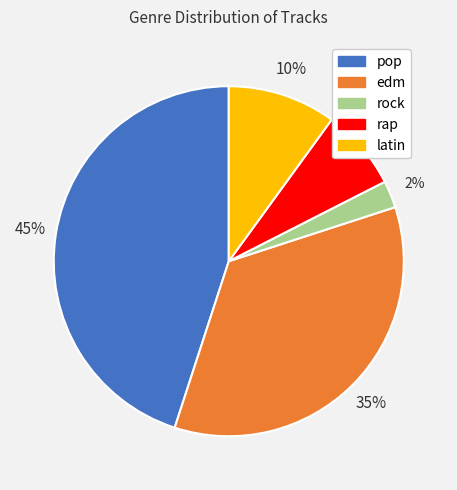

Rank the categories by value from lowest to highest.

rock, rap, latin, edm, pop